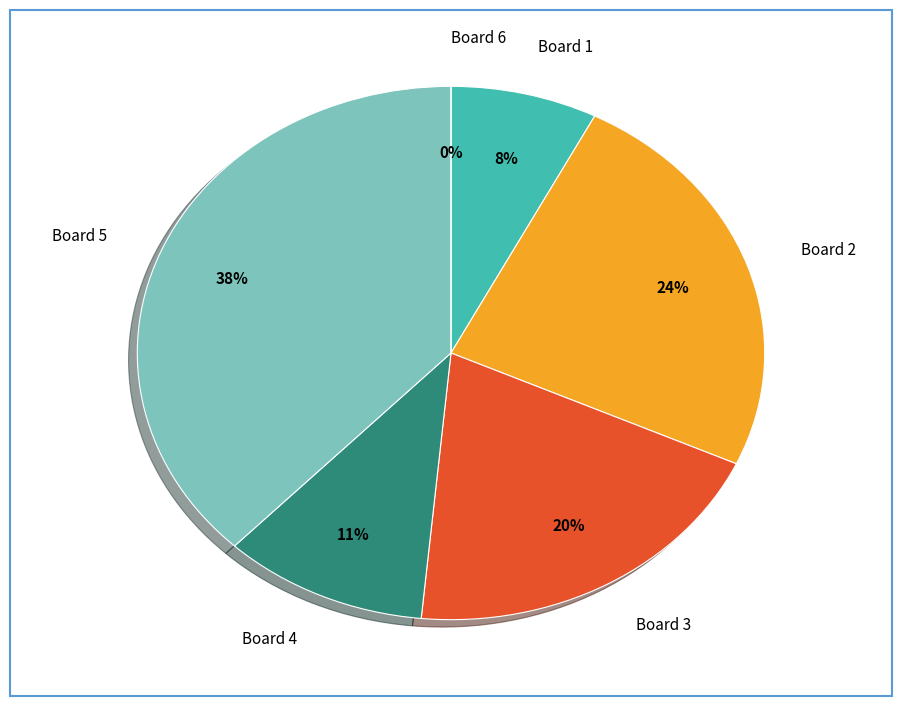

Does any single category account for the majority?

No